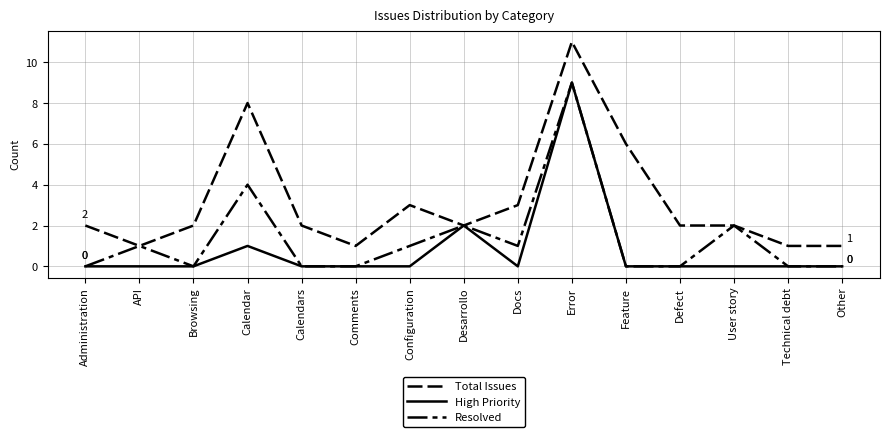

Between Browsing and Calendars, which series saw the biggest shift?

Total Issues